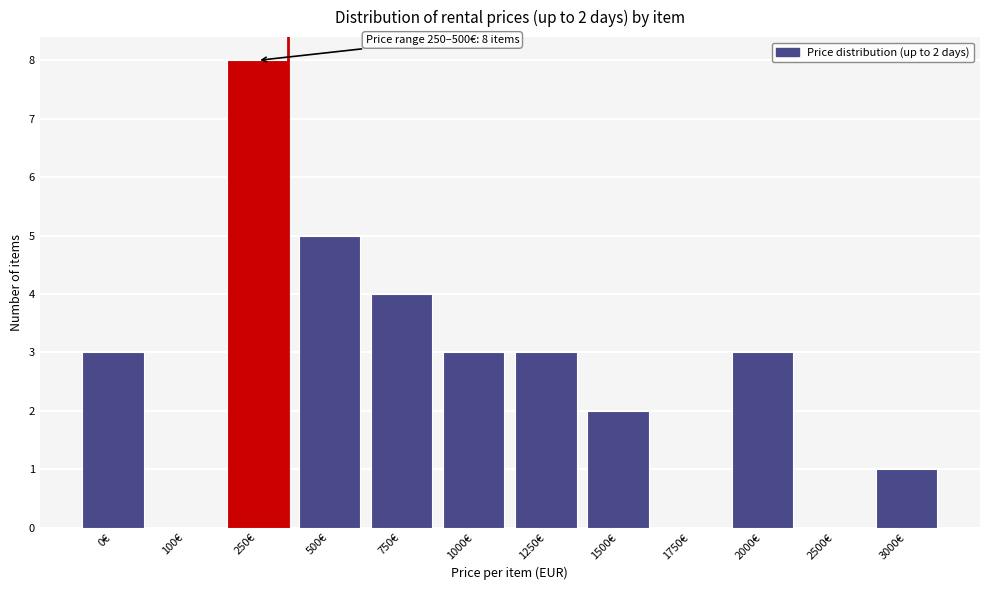

Reading left to right, what are all the values shown in this chart?

0€=3	100€=0	250€=8	500€=5	750€=4	1000€=3	1250€=3	1500€=2	1750€=0	2000€=3	2500€=0	3000€=1